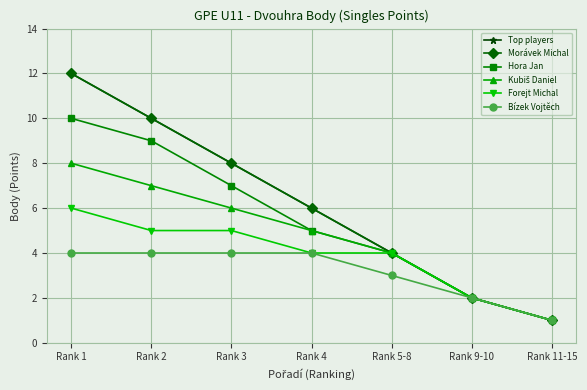

Read the Hora Jan value at Rank 9-10.

2